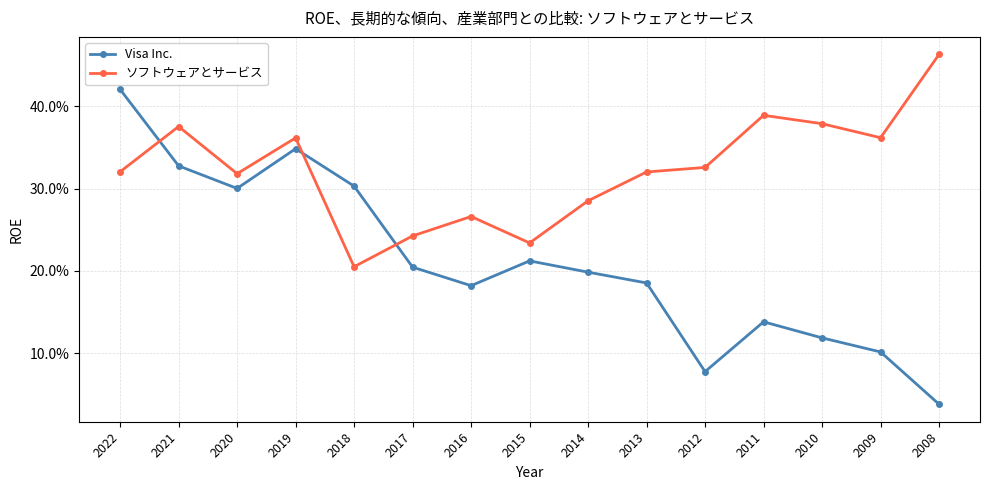

Which label corresponds to the smallest value in the chart?

2008